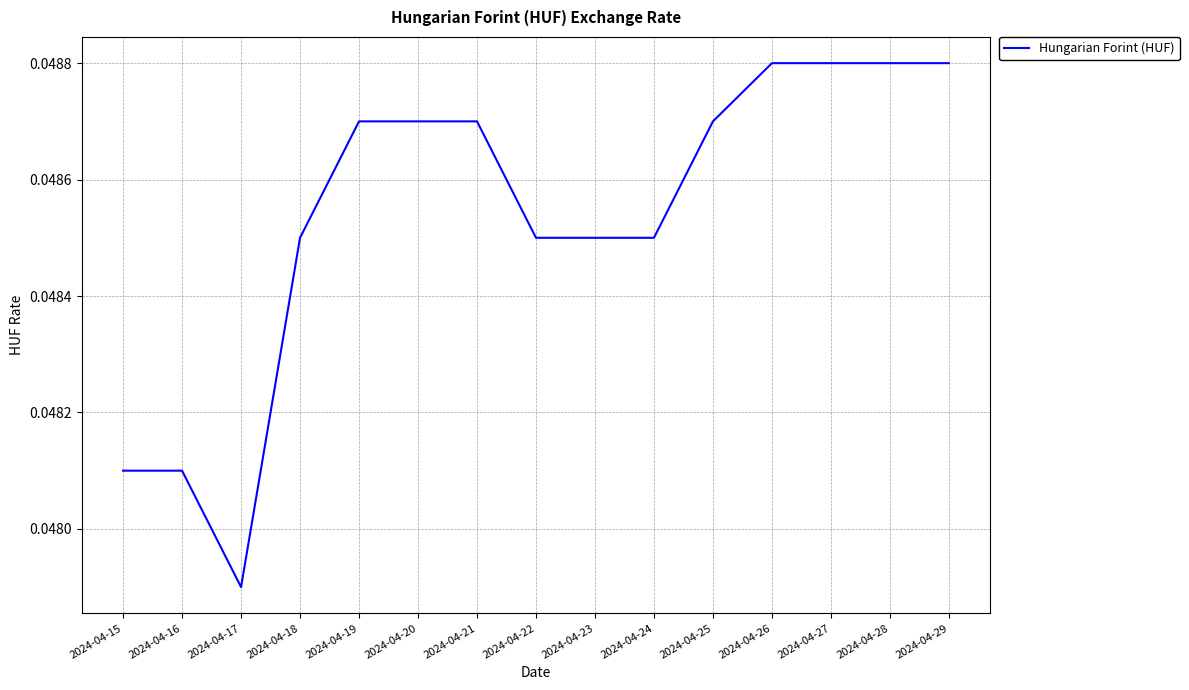

Which category has the lowest value across all series?

2024-04-17